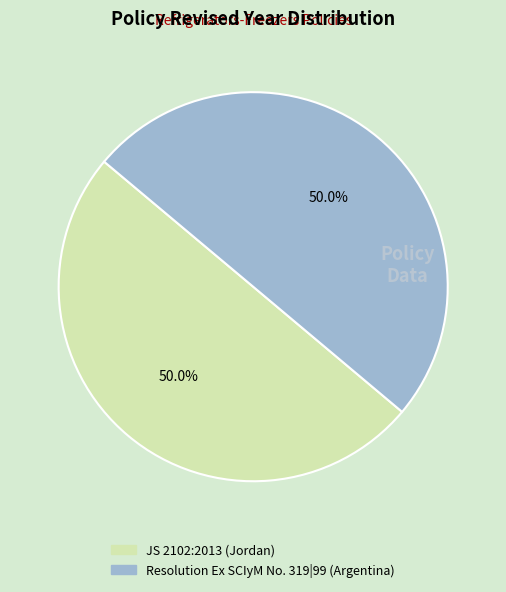

What is the ratio of the value at JS 2102:2013 (Jordan) to the value at Resolution Ex SCIyM No. 319|99 (Argentina)?

1.0